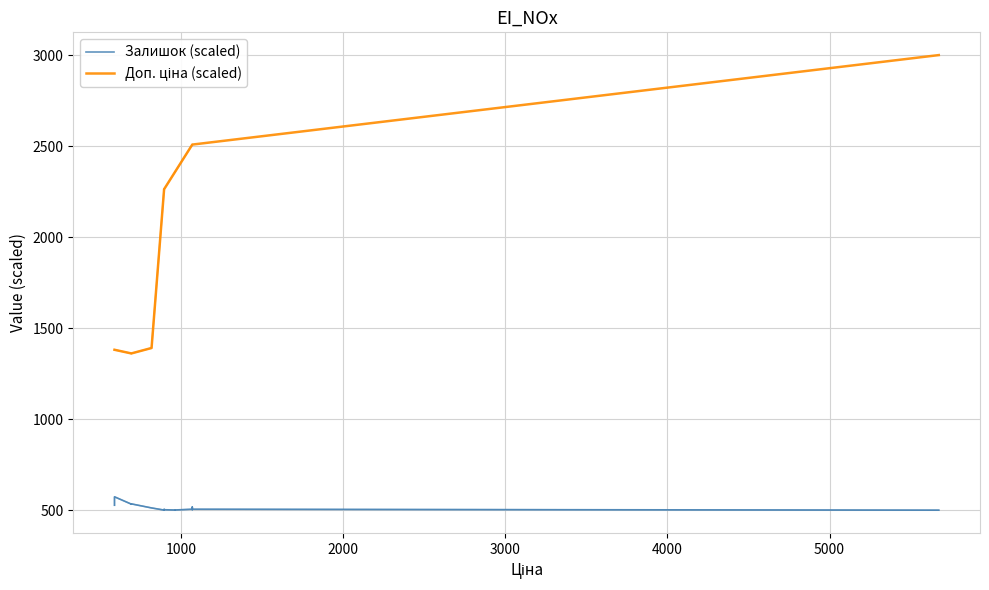

True or false: Залишок (scaled) has a value of 283.2 at 4000.

False